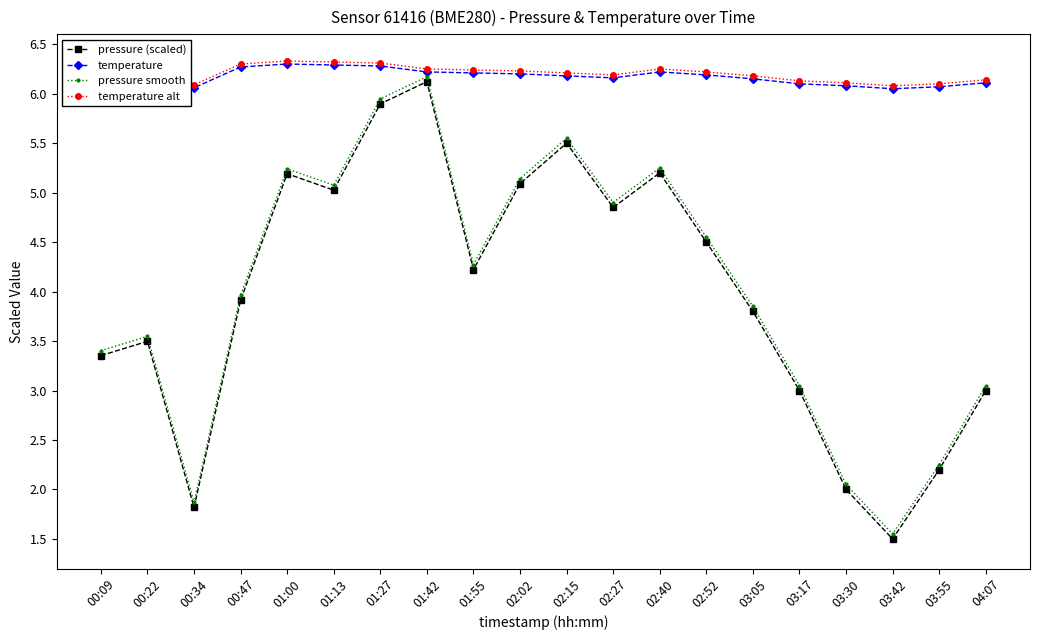

What is the difference between the highest and lowest values at 01:55?

2.0